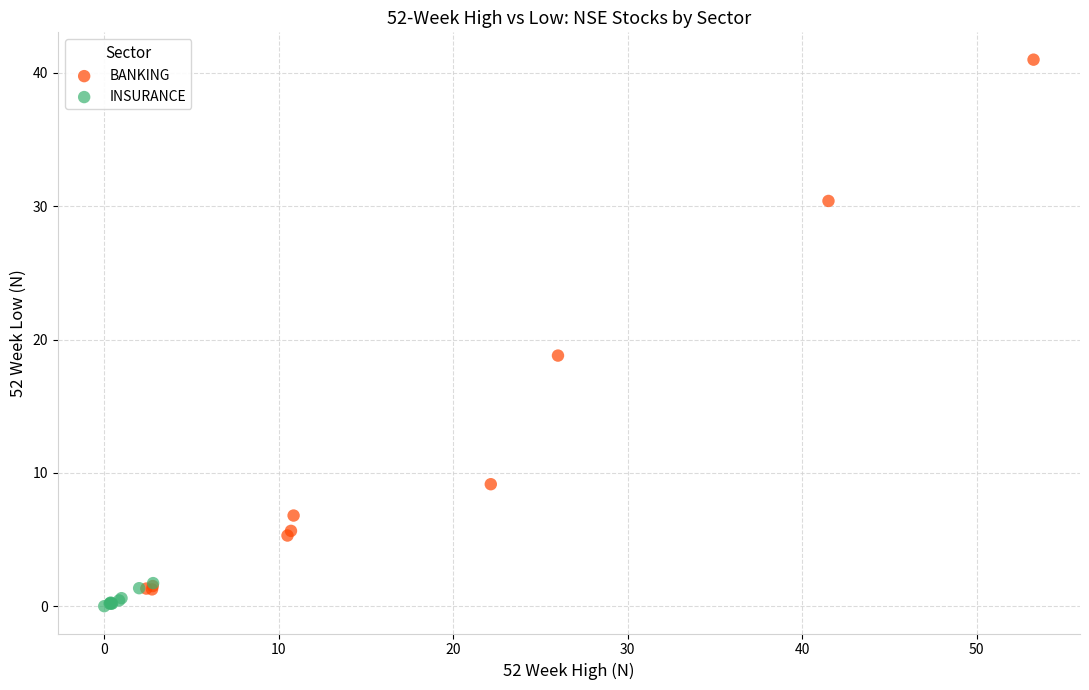

Which series contains the highest Y value?

BANKING